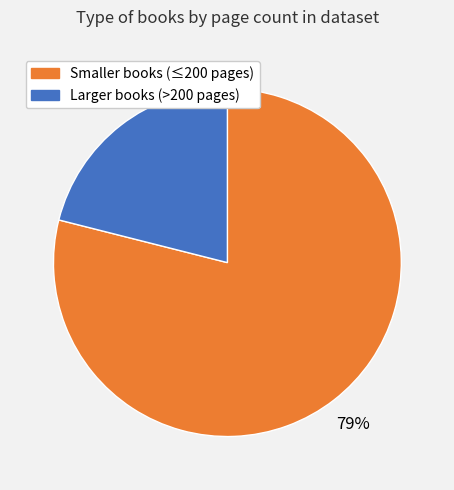

The Smaller books (≤200 pages) slice represents 92% of the pie. True or false?

False